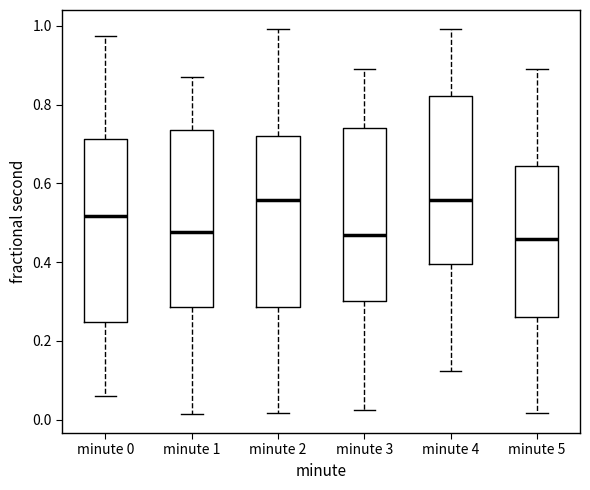

Where does the lower whisker of the box for minute 2 end on the y-axis? The values are not printed on the chart, so give them approximately, as read against the axis.

0.02